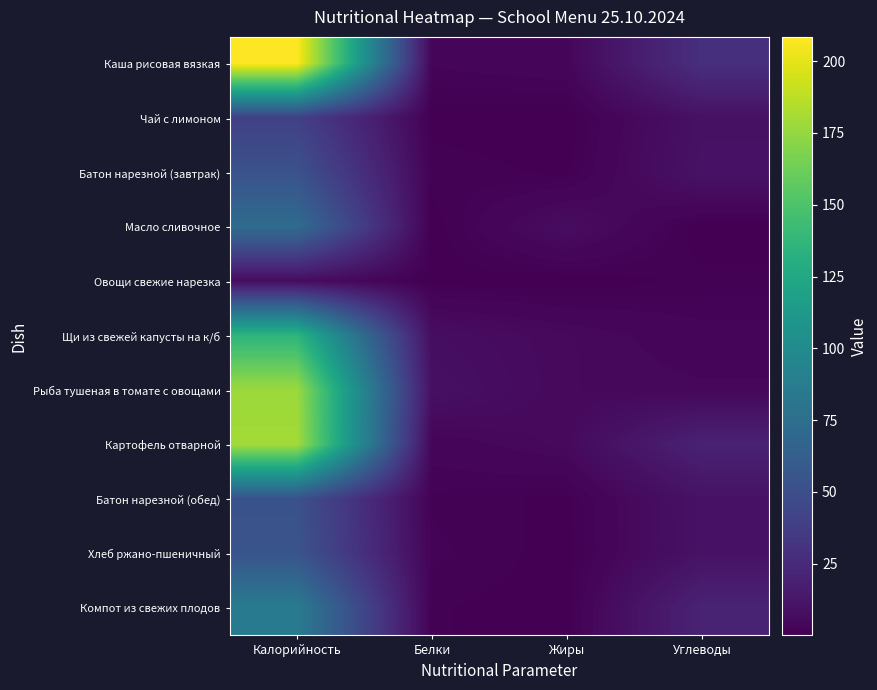

Reading right to left, extract all data points from this chart.

Каша рисовая вязкая: Углеводы=28.3	Жиры=3.6	Белки=2.7	Калорийность=208.4
Чай с лимоном: Углеводы=9.5	Жиры=0.1	Белки=0.3	Калорийность=40.0
Батон нарезной (завтрак): Углеводы=10.3	Жиры=0.6	Белки=1.5	Калорийность=52.4
Масло сливочное: Углеводы=0.1	Жиры=7.2	Белки=0.2	Калорийность=73.2
Овощи свежие нарезка: Углеводы=1.1	Жиры=0.1	Белки=0.4	Калорийность=6.6
Щи из свежей капусты на к/б: Углеводы=3.0	Жиры=5.1	Белки=7.5	Калорийность=136.0
Рыба тушеная в томате с овощами: Углеводы=4.4	Жиры=5.0	Белки=9.0	Калорийность=177.4
Картофель отварной: Углеводы=19.8	Жиры=5.3	Белки=3.1	Калорийность=180.0
Батон нарезной (обед): Углеводы=10.3	Жиры=0.6	Белки=1.5	Калорийность=52.4
Хлеб ржано-пшеничный: Углеводы=10.2	Жиры=0.4	Белки=2.0	Калорийность=54.3
Компот из свежих плодов: Углеводы=20.2	Жиры=0.2	Белки=1.0	Калорийность=86.0